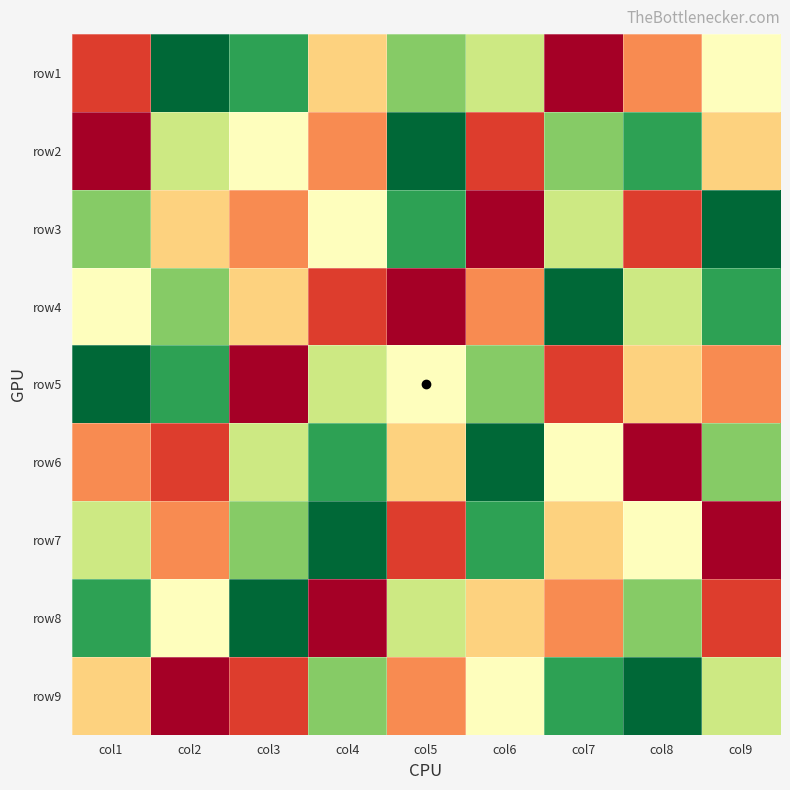

Reading left to right, what are all the values shown in this chart?

row1: col1=8	col2=1	col3=2	col4=6	col5=3	col6=4	col7=9	col8=7	col9=5
row2: col1=9	col2=4	col3=5	col4=7	col5=1	col6=8	col7=3	col8=2	col9=6
row3: col1=3	col2=6	col3=7	col4=5	col5=2	col6=9	col7=4	col8=8	col9=1
row4: col1=5	col2=3	col3=6	col4=8	col5=9	col6=7	col7=1	col8=4	col9=2
row5: col1=1	col2=2	col3=9	col4=4	col5=5	col6=3	col7=8	col8=6	col9=7
row6: col1=7	col2=8	col3=4	col4=2	col5=6	col6=1	col7=5	col8=9	col9=3
row7: col1=4	col2=7	col3=3	col4=1	col5=8	col6=2	col7=6	col8=5	col9=9
row8: col1=2	col2=5	col3=1	col4=9	col5=4	col6=6	col7=7	col8=3	col9=8
row9: col1=6	col2=9	col3=8	col4=3	col5=7	col6=5	col7=2	col8=1	col9=4